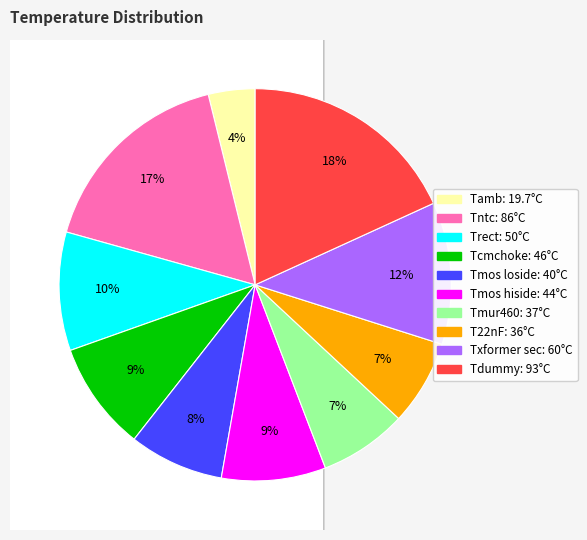

To the nearest percent, what portion does T22nF represent?

7%